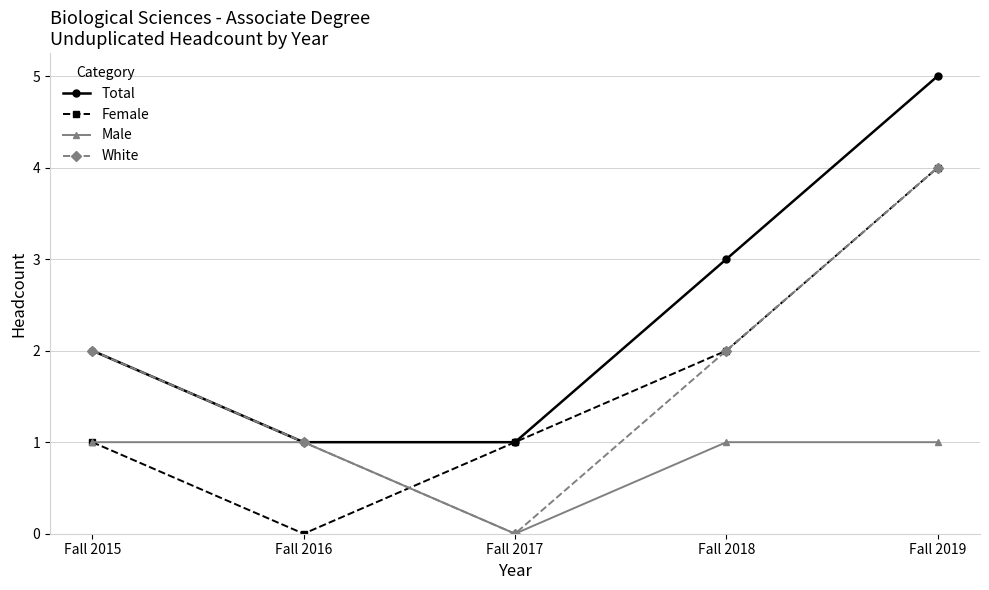

What is the average value of the Male series?

1